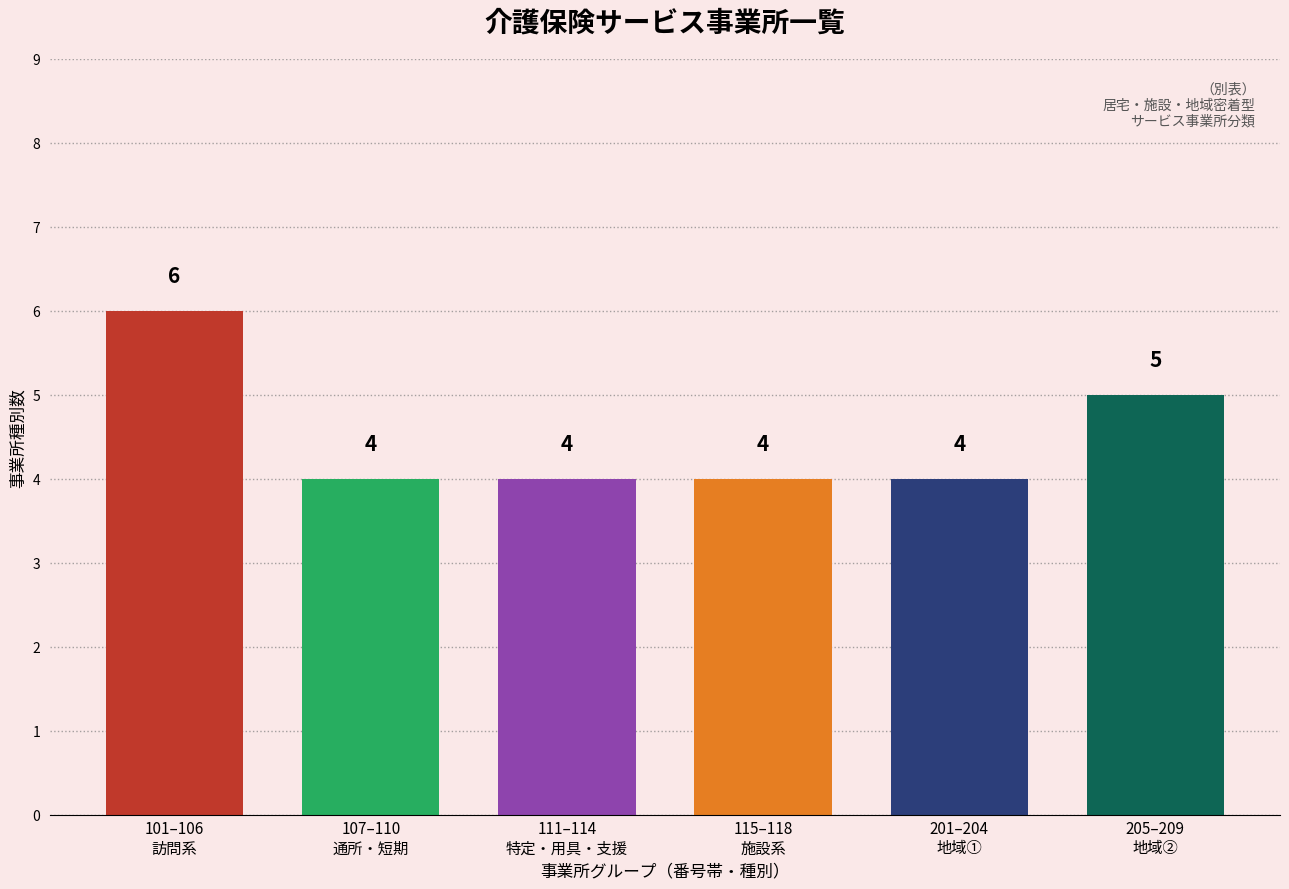

Reading left to right, extract all data points from this chart.

6	4	4	4	4	5